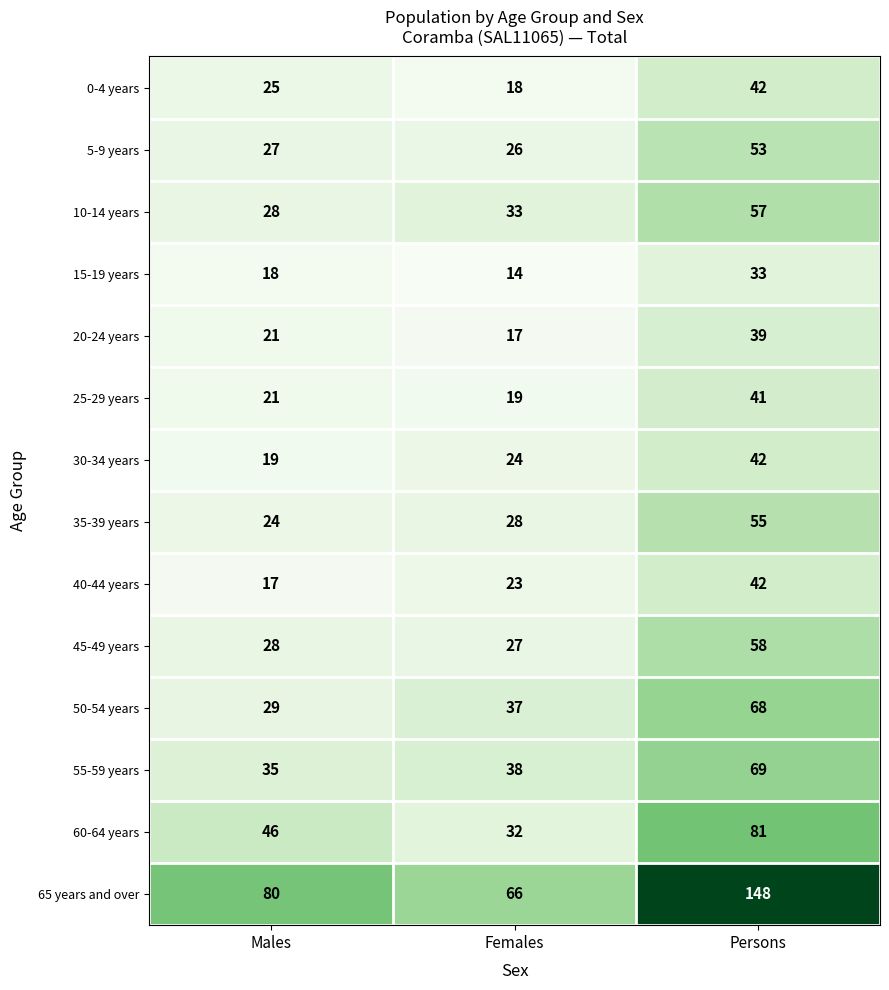

What is the lowest value of the 15-19 years series?

14